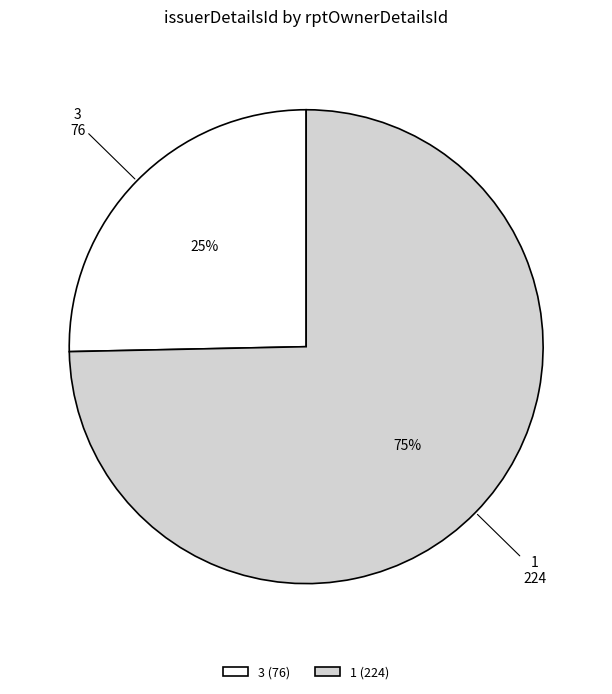

Combined, do 1 and 3 account for over 50%?

Yes